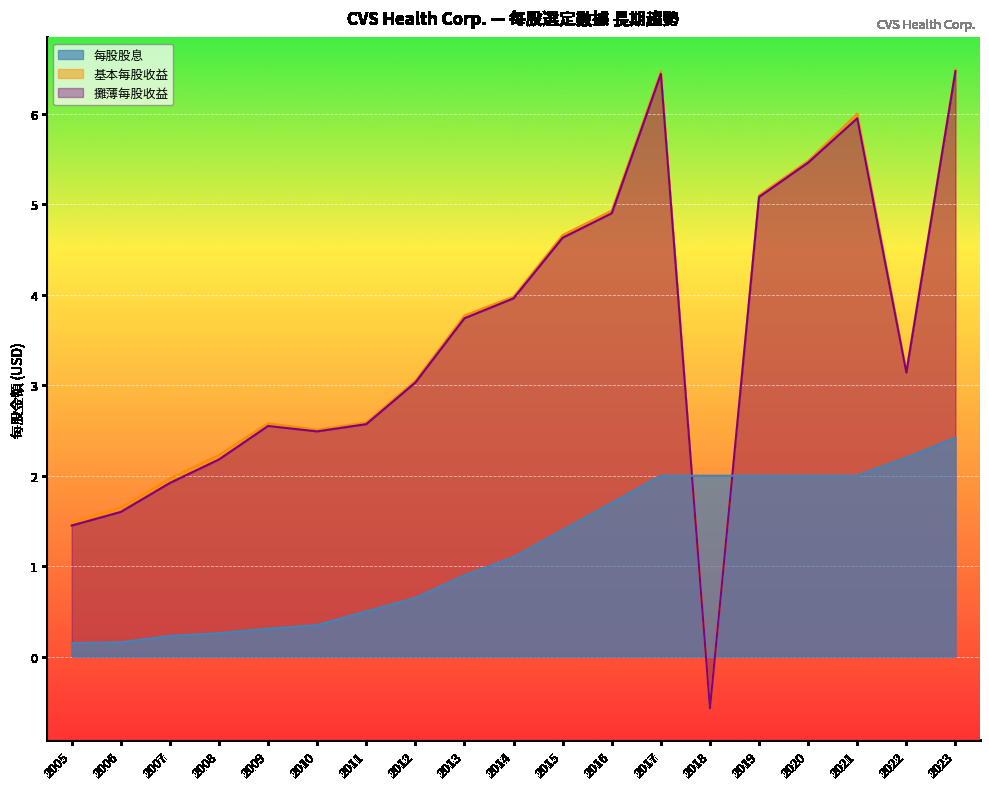

The value of 每股股息 at 2020 is 2.8. True or false?

False